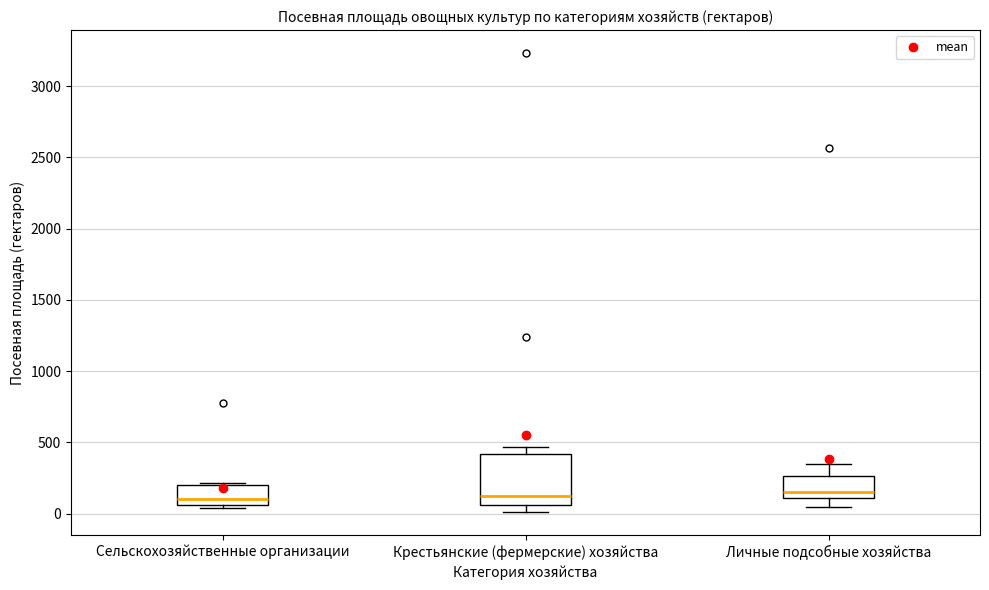

Reading left to right, read every box against the y-axis: the position of its median line, the range the box covers, and the ends of its whiskers. The values are not printed on the chart, so give them approximately, as read against the axis.

Сельскохозяйственные организации: median 100, box 50 to 200, whiskers 50 (just below the box's lower edge) to 200 (just above the box's upper edge)
Крестьянские (фермерские) хозяйства: median 100, box 50 to 400, whiskers 0 to 450
Личные подсобные хозяйства: median 150, box 100 to 250, whiskers 50 to 350